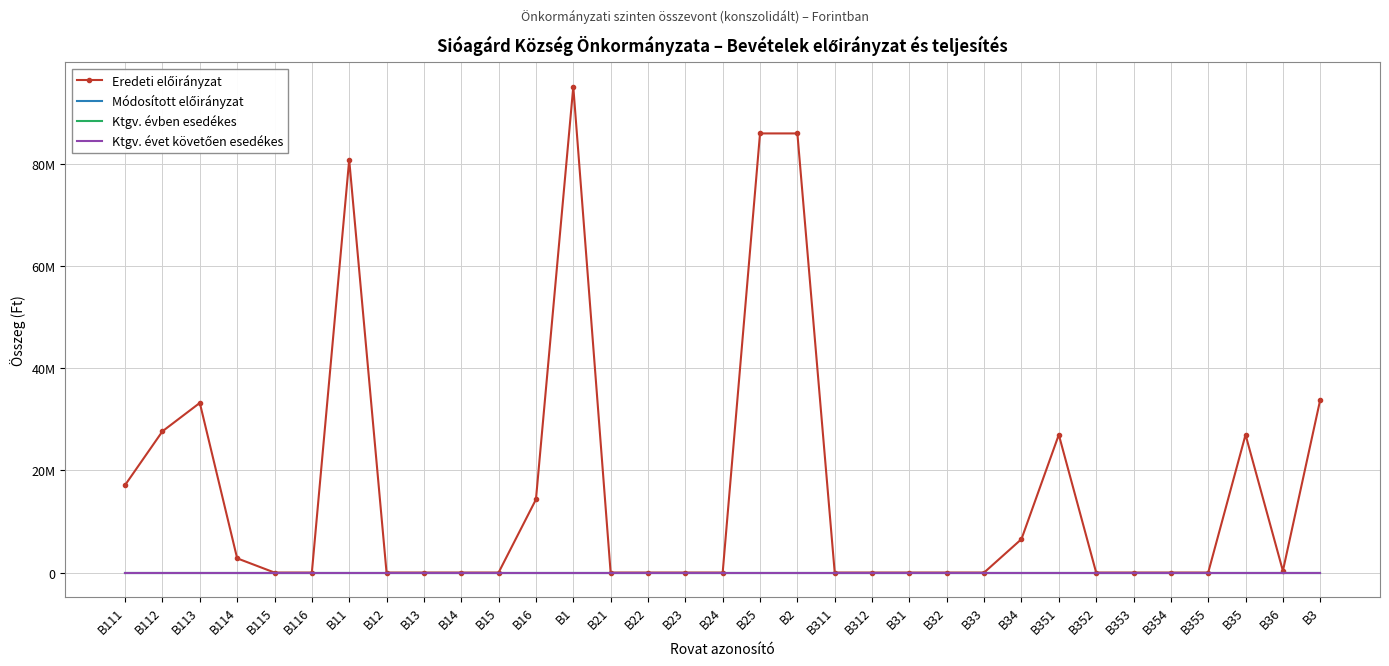

Reading left to right, list all the values displayed in this chart.

Eredeti előirányzat: B111=17152479	B112=27678450	B113=33235513	B114=2788450	B115=0	B116=0	B11=80854892	B12=0	B13=0	B14=0	B15=0	B16=14316960	B1=95171852	B21=0	B22=0	B23=0	B24=0	B25=86027426	B2=86027426	B311=0	B312=0	B31=0	B32=0	B33=0	B34=6550000	B351=27000000	B352=0	B353=0	B354=0	B355=0	B35=27000000	B36=330000	B3=33880000
Módosított előirányzat: B111=0	B112=0	B113=0	B114=0	B115=0	B116=0	B11=0	B12=0	B13=0	B14=0	B15=0	B16=0	B1=0	B21=0	B22=0	B23=0	B24=0	B25=0	B2=0	B311=0	B312=0	B31=0	B32=0	B33=0	B34=0	B351=0	B352=0	B353=0	B354=0	B355=0	B35=0	B36=0	B3=0
Ktgv. évben esedékes: B111=0	B112=0	B113=0	B114=0	B115=0	B116=0	B11=0	B12=0	B13=0	B14=0	B15=0	B16=0	B1=0	B21=0	B22=0	B23=0	B24=0	B25=0	B2=0	B311=0	B312=0	B31=0	B32=0	B33=0	B34=0	B351=0	B352=0	B353=0	B354=0	B355=0	B35=0	B36=0	B3=0
Ktgv. évet követően esedékes: B111=0	B112=0	B113=0	B114=0	B115=0	B116=0	B11=0	B12=0	B13=0	B14=0	B15=0	B16=0	B1=0	B21=0	B22=0	B23=0	B24=0	B25=0	B2=0	B311=0	B312=0	B31=0	B32=0	B33=0	B34=0	B351=0	B352=0	B353=0	B354=0	B355=0	B35=0	B36=0	B3=0